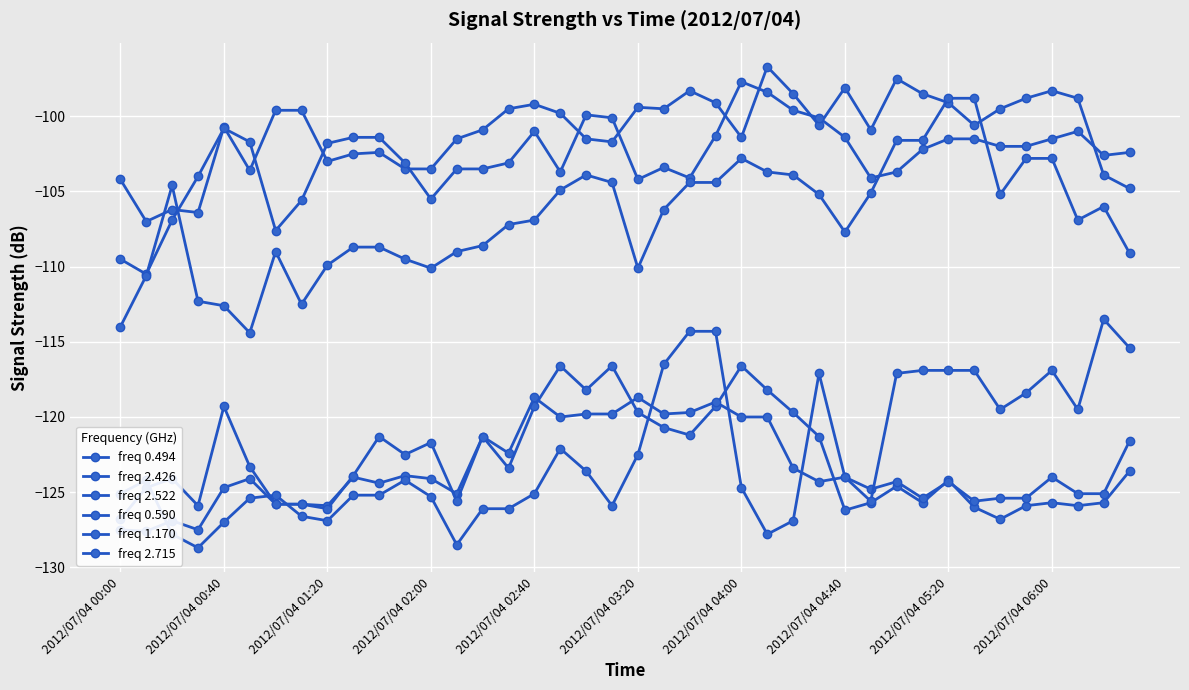

Which series has the widest spread of values?

freq 1.170